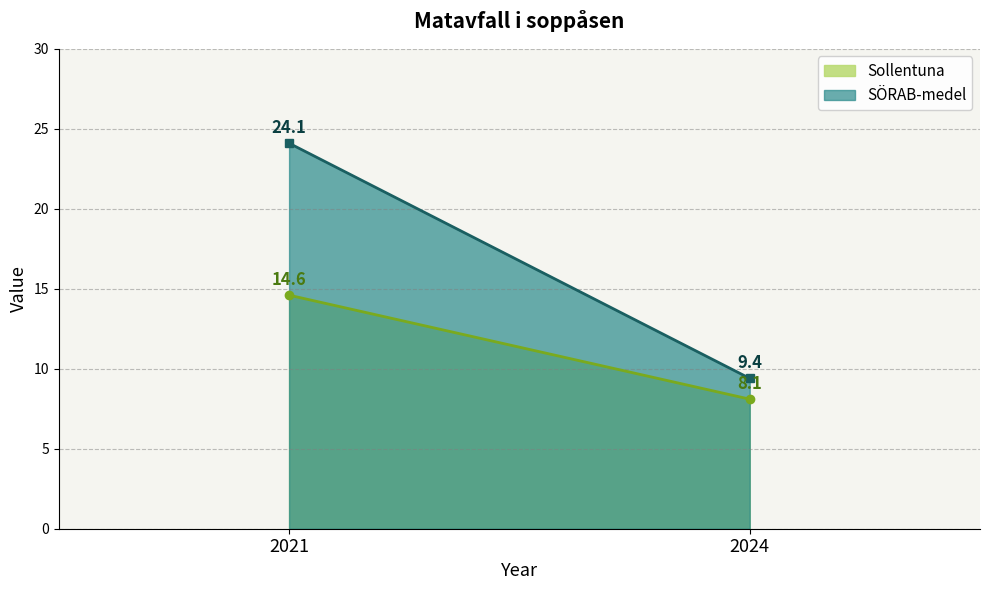

How many data points in SÖRAB-medel are above 24?

1